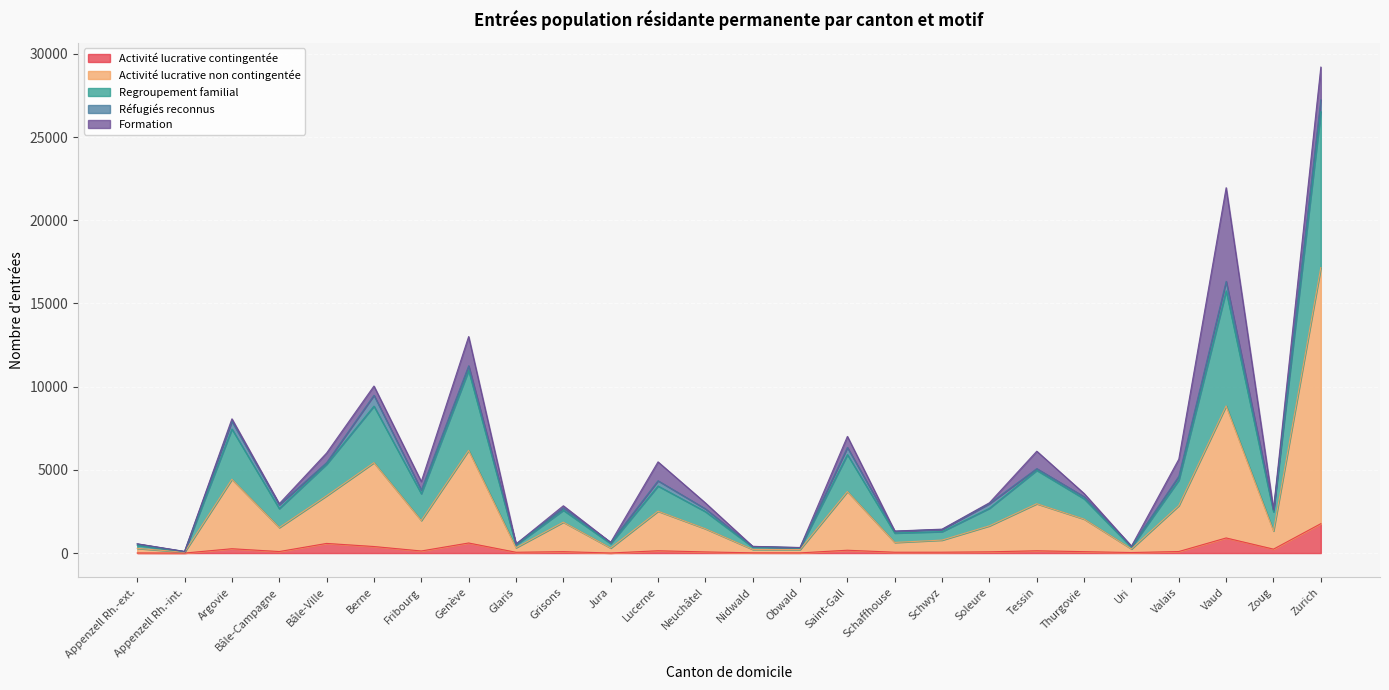

How many lines are shown in the chart?

5